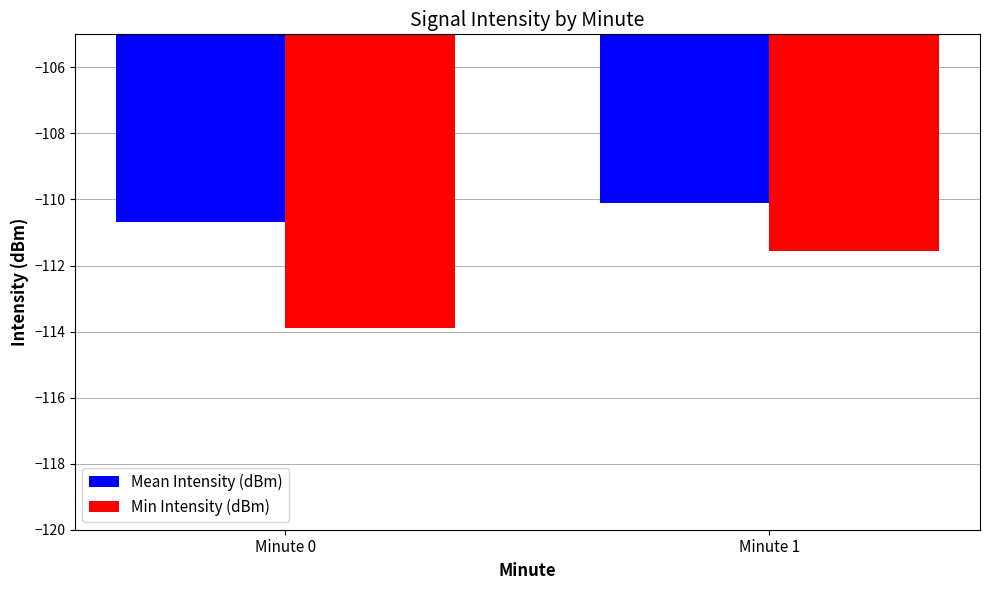

Is it true that Min Intensity (dBm) equals -157.2 at Minute 0?

False